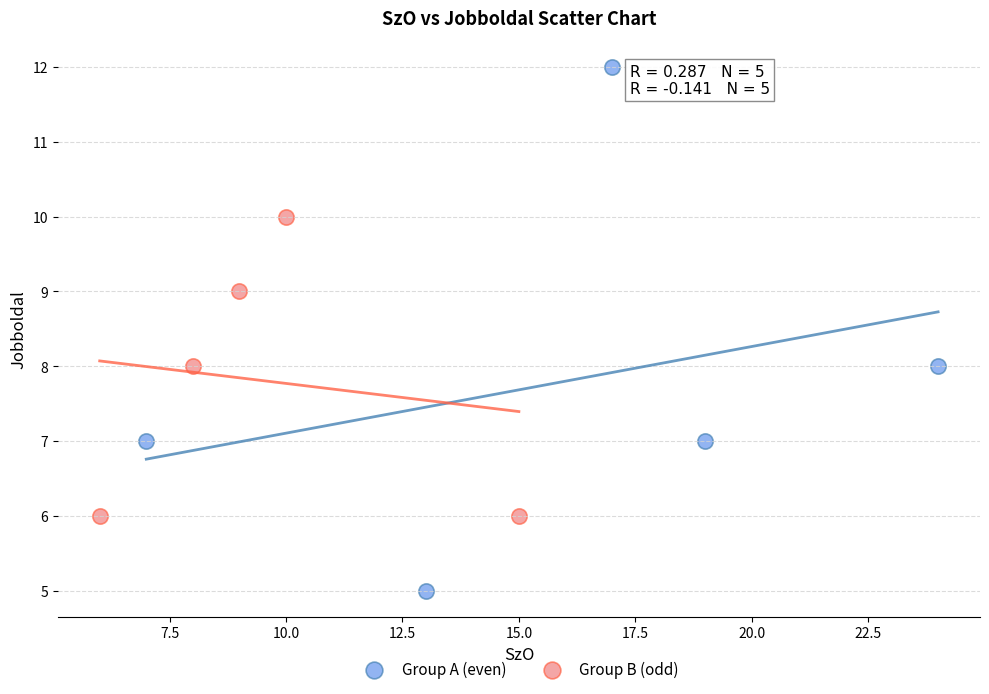

Which series contains the highest Y value?

Group A (even)